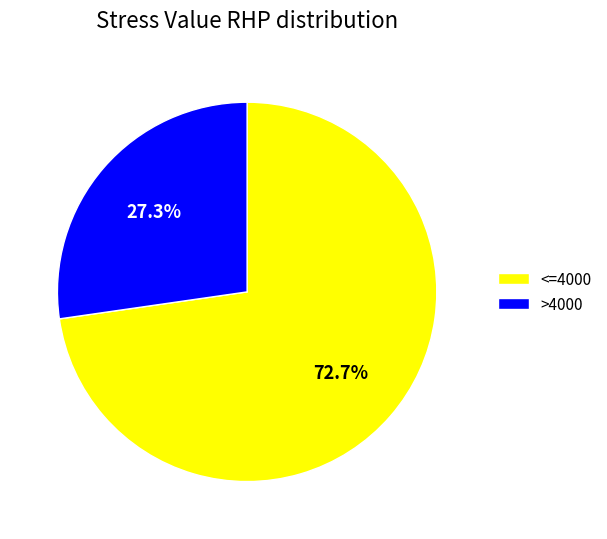

Combined, what portion of the pie is >4000 and <=4000?

100.0%